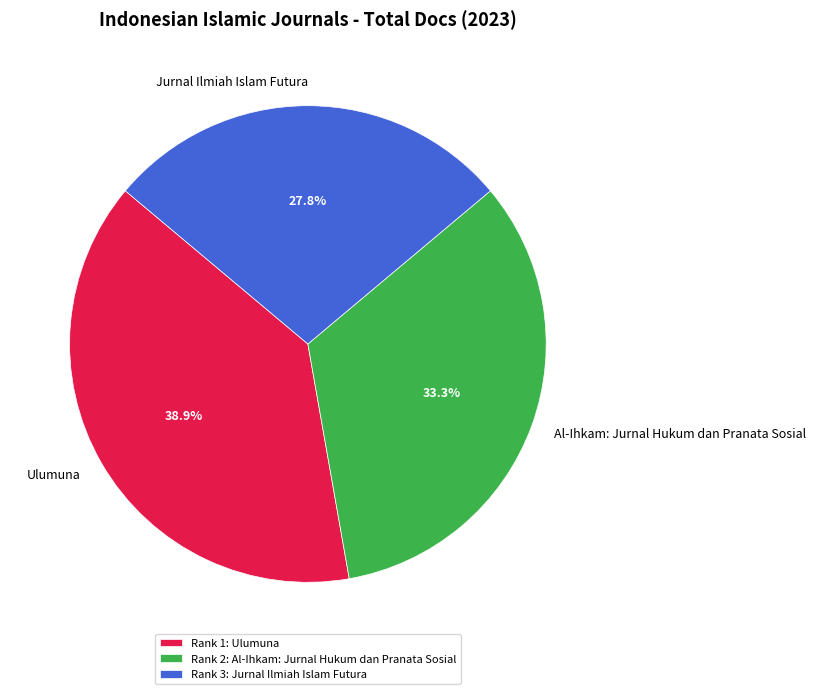

Which category has the smallest portion of the pie?

Jurnal Ilmiah Islam Futura